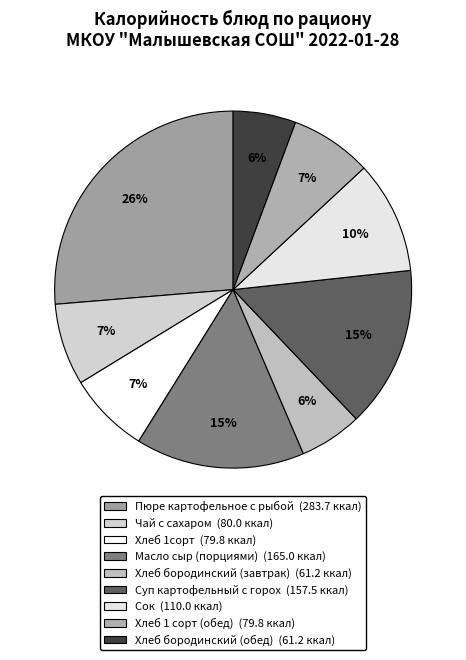

The Масло сыр (порциями) slice represents 25% of the pie. True or false?

False